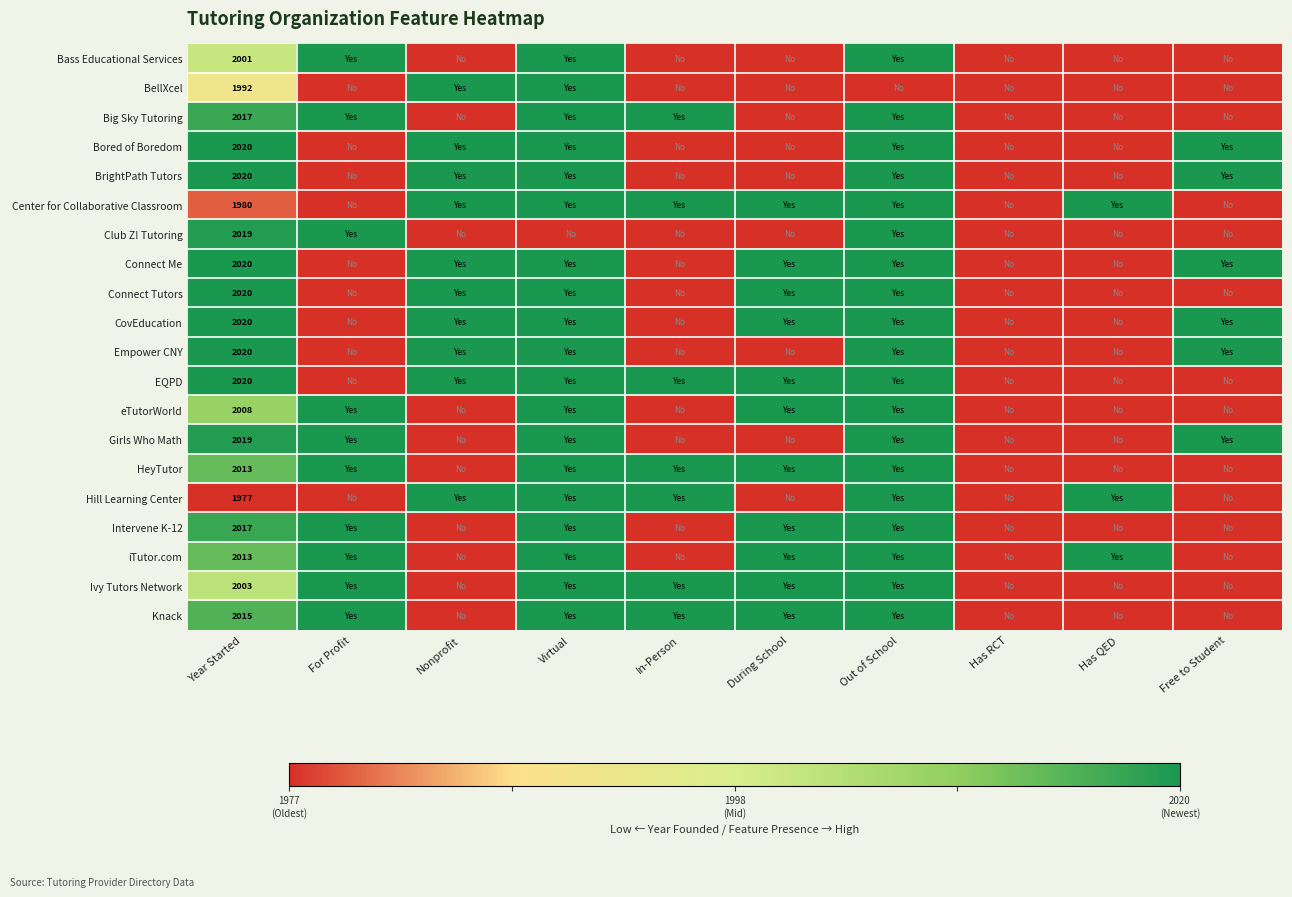

Is it true that Center for Collaborative Classroom equals 2686 at Year Started?

False